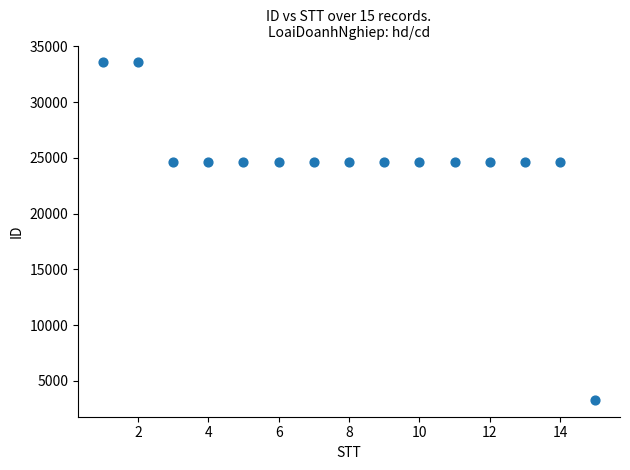

What is the range of Y values (max minus min)?

30271